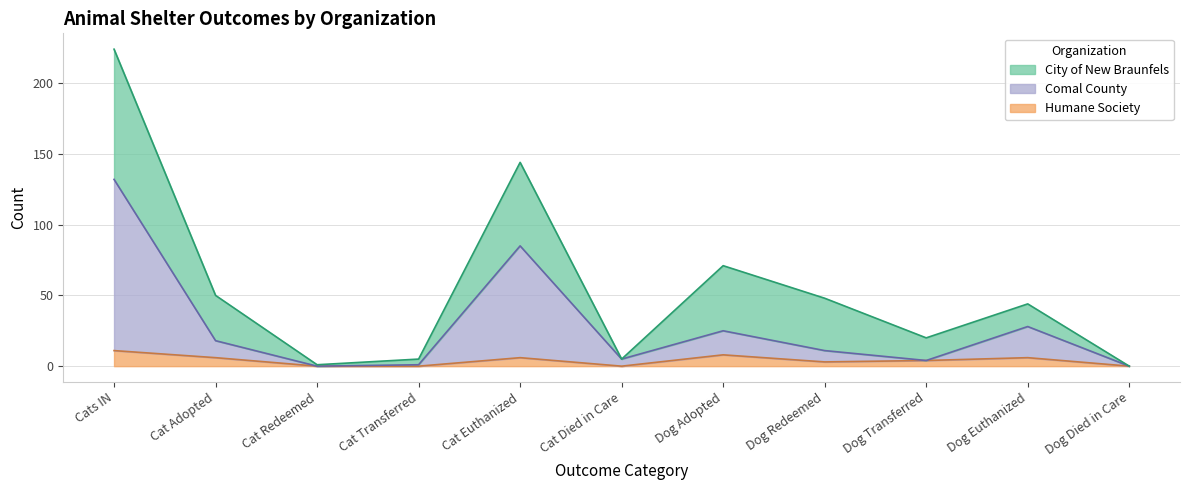

Where does the Comal County series first go above 11?

Cats IN